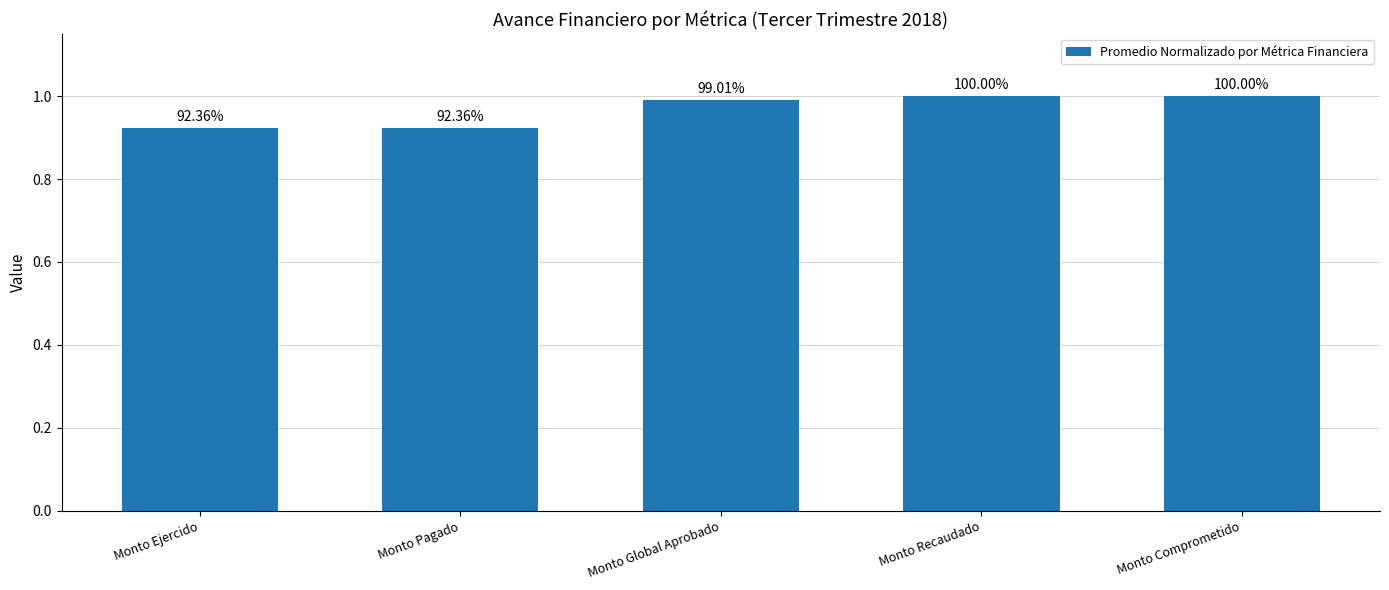

Are the bars grouped side by side (vs. stacked)?

No